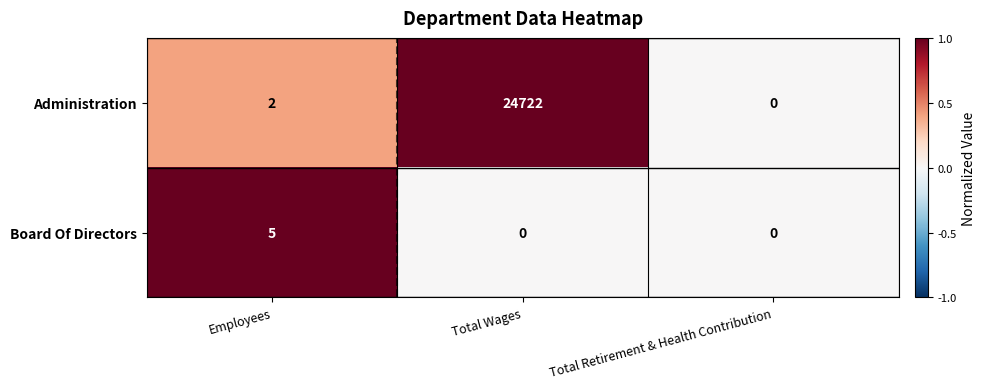

Between Employees and Total Wages, which series saw the biggest shift?

Administration